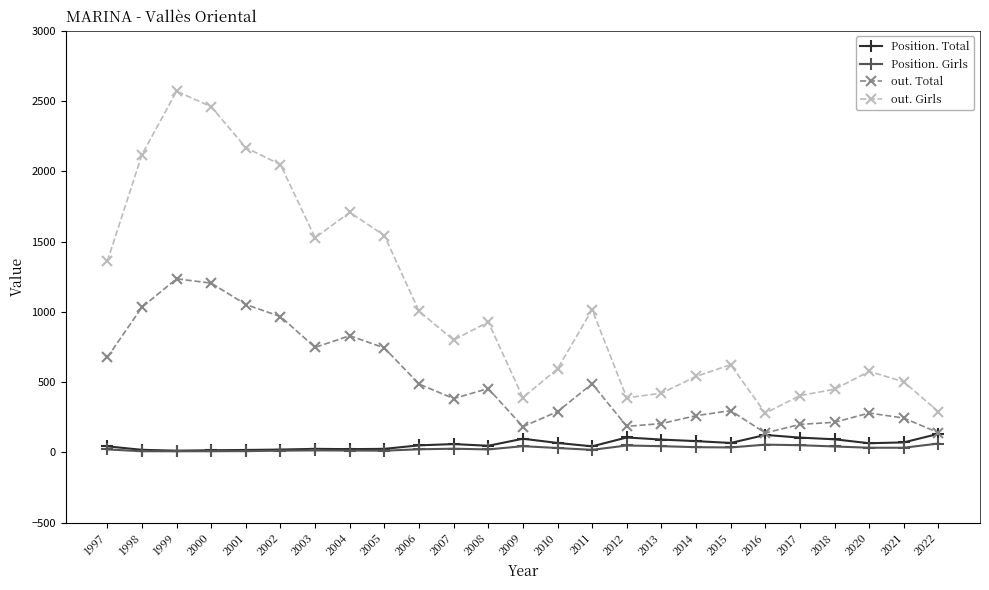

What is the maximum value shown in the chart?

2570